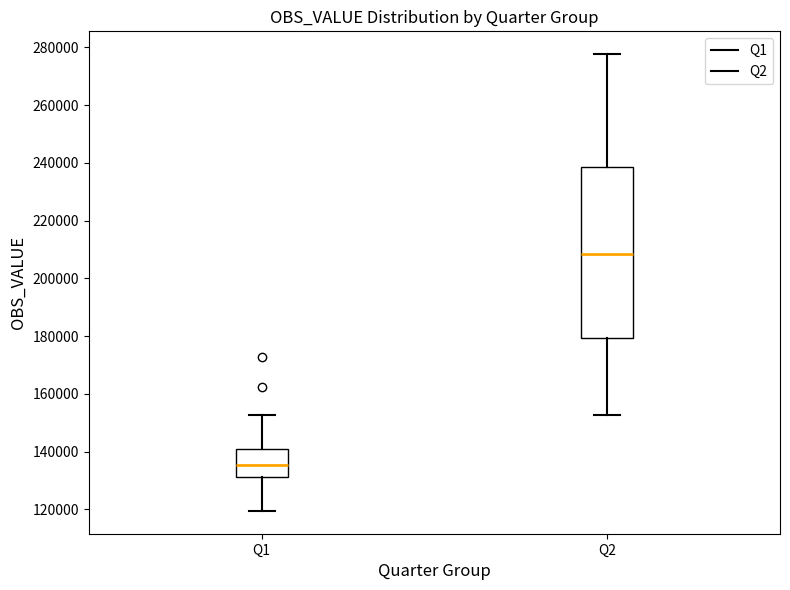

Reading left to right, transcribe this box plot: for each box, give where its median line is, the range the box spans, and where its two whiskers end, as read against the y-axis. The values are not printed on the chart, so give them approximately, as read against the axis.

Q1: median 136000, box 132000 to 140000, whiskers 120000 to 152000
Q2: median 208000, box 180000 to 238000, whiskers 152000 to 278000